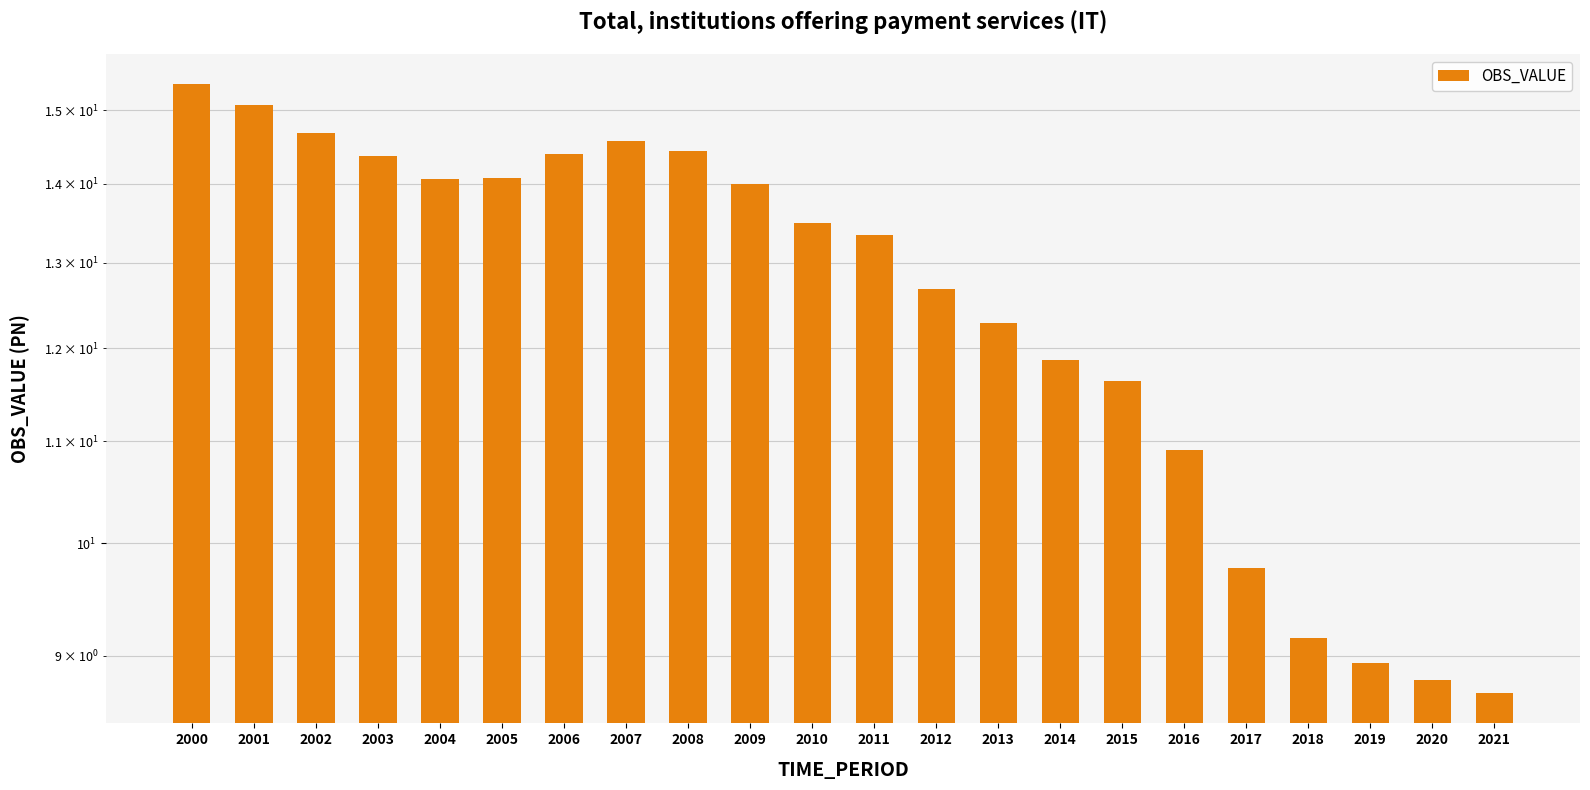

Rank the categories by value from lowest to highest.

2021, 2020, 2019, 2018, 2017, 2016, 2015, 2014, 2013, 2012, 2011, 2010, 2009, 2004, 2005, 2003, 2006, 2008, 2007, 2002, 2001, 2000